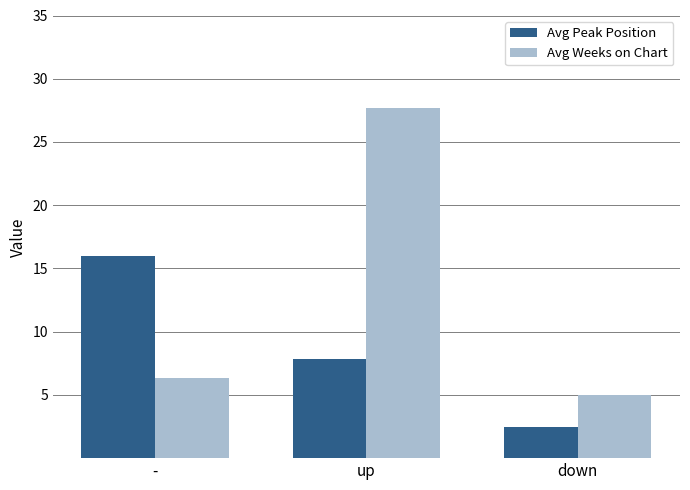

Which series has the largest total across all categories?

Avg Weeks on Chart